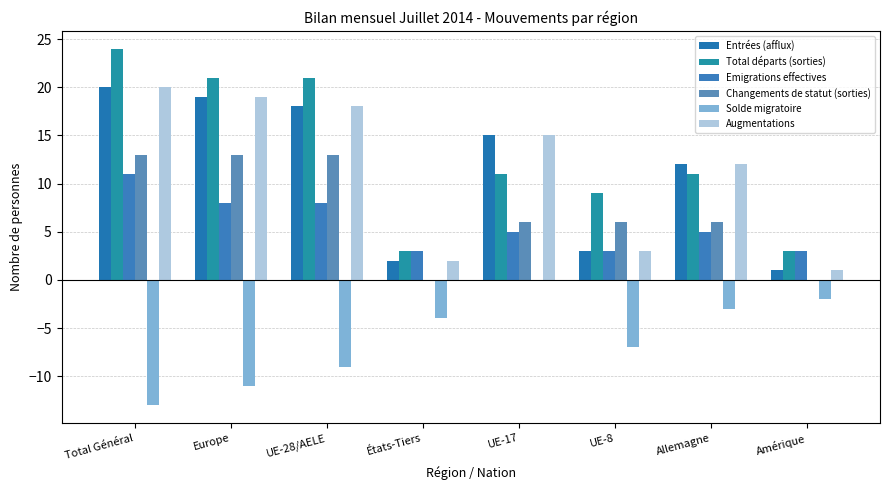

Reading left to right, transcribe all the data shown in this chart.

Entrées (afflux): 20	19	18	2	15	3	12	1
Total départs (sorties): 24	21	21	3	11	9	11	3
Emigrations effectives: 11	8	8	3	5	3	5	3
Changements de statut (sorties): 13	13	13	0	6	6	6	0
Solde migratoire: -13	-11	-9	-4	0	-7	-3	-2
Augmentations: 20	19	18	2	15	3	12	1